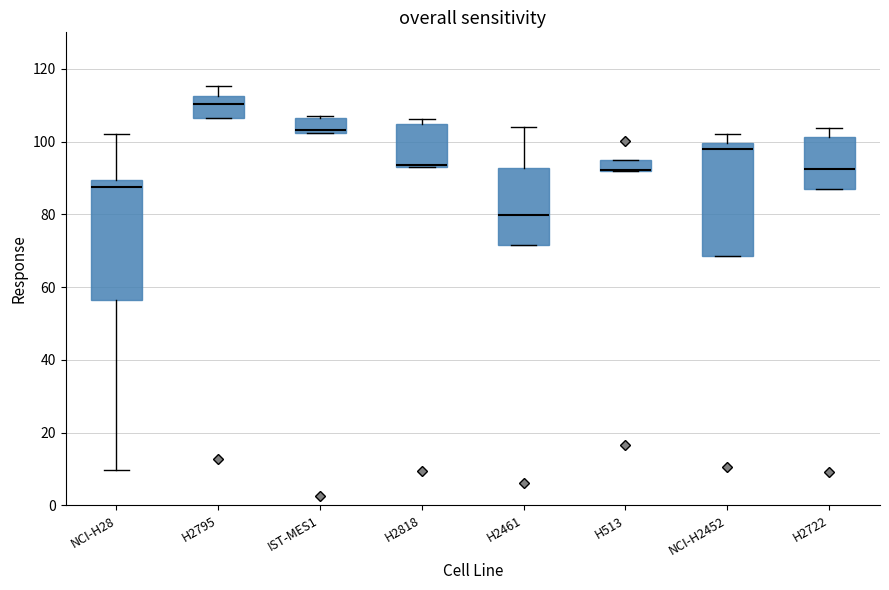

Where is the upper edge of the box for H513 on the y-axis? The values are not printed on the chart, so give them approximately, as read against the axis.

96